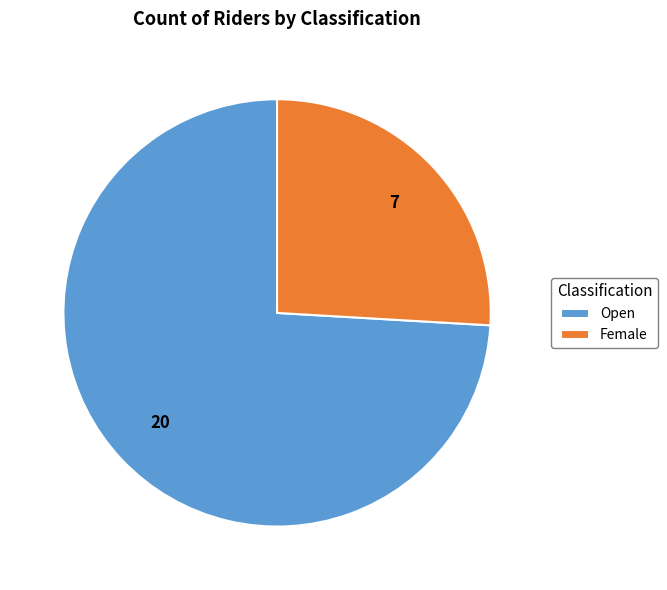

Count the number of slices in the pie.

2